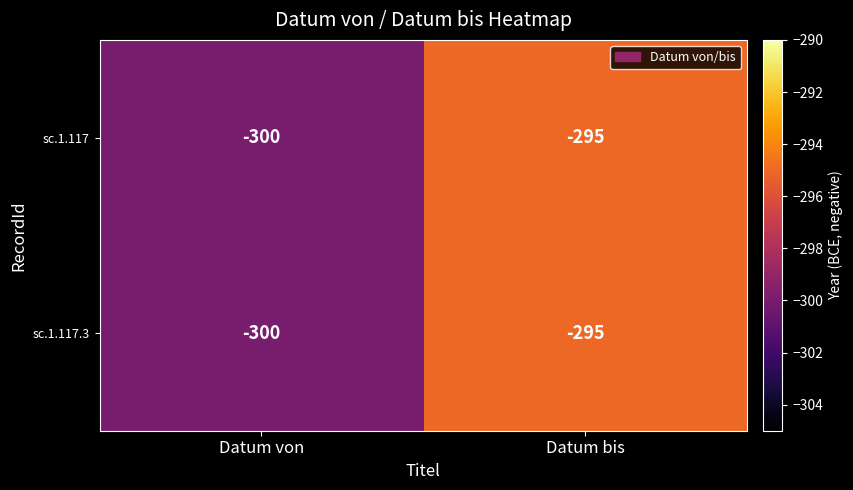

Reading left to right, what are all the values shown in this chart?

sc.1.117: Datum von=-300	Datum bis=-295
sc.1.117.3: Datum von=-300	Datum bis=-295